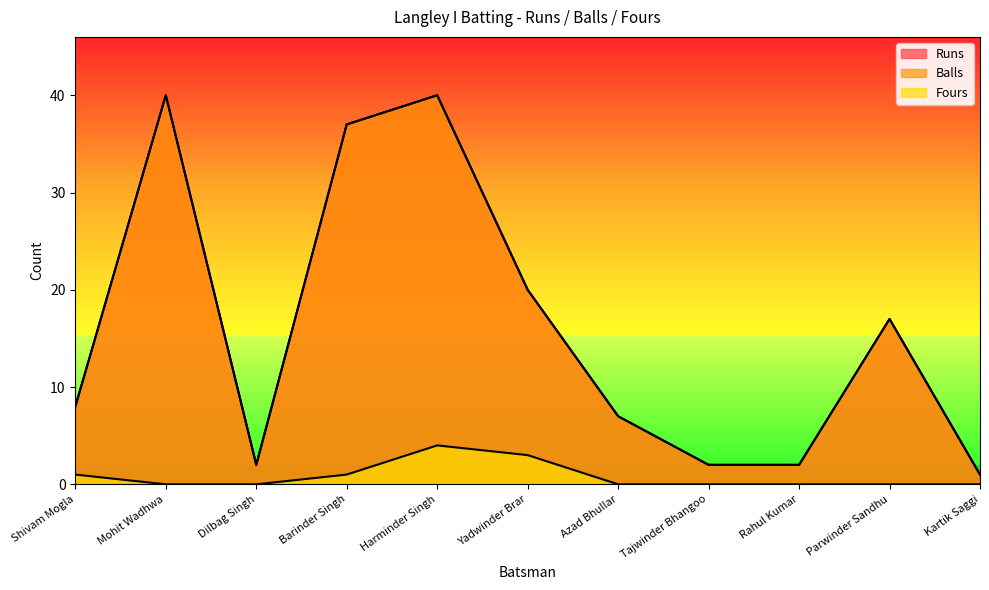

True or false: Runs has a value of 9 at Barinder Singh.

False